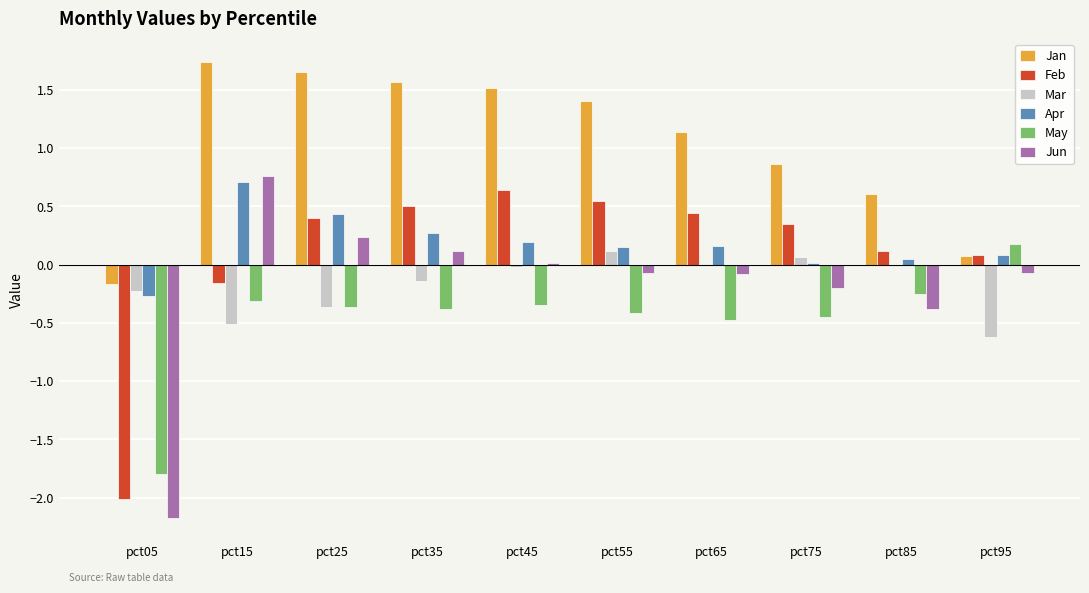

What is the sum of all Mar values?

-1.7